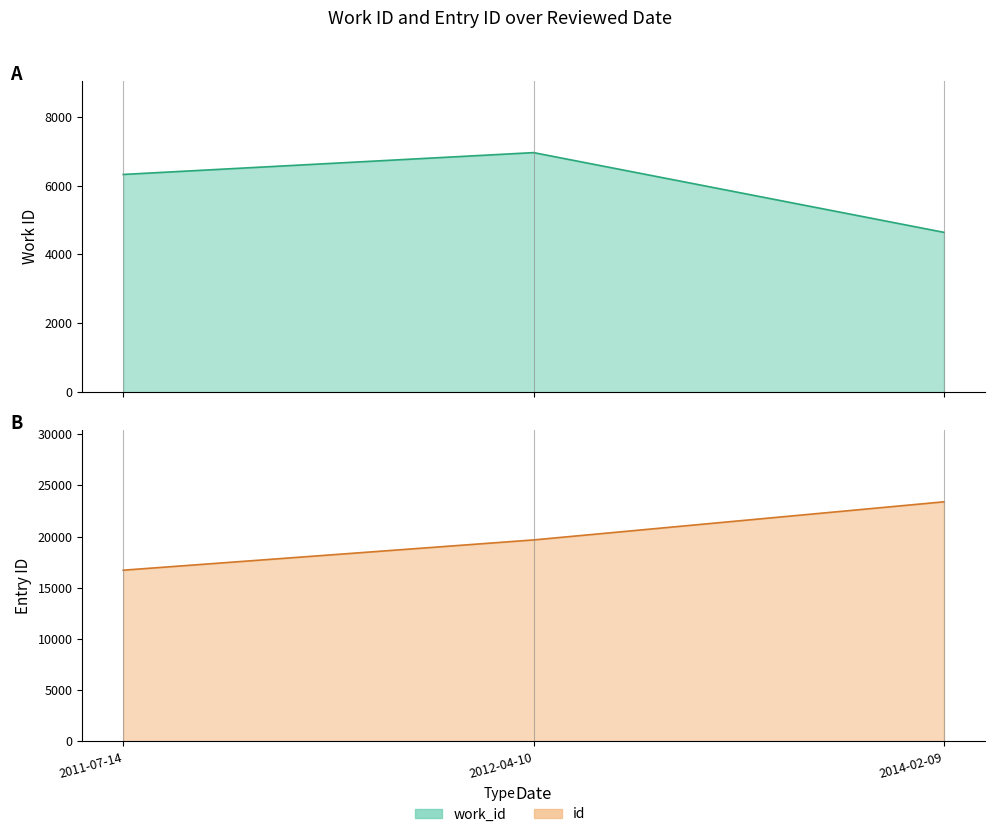

List the series in order of their peak value, lowest first.

work_id, id